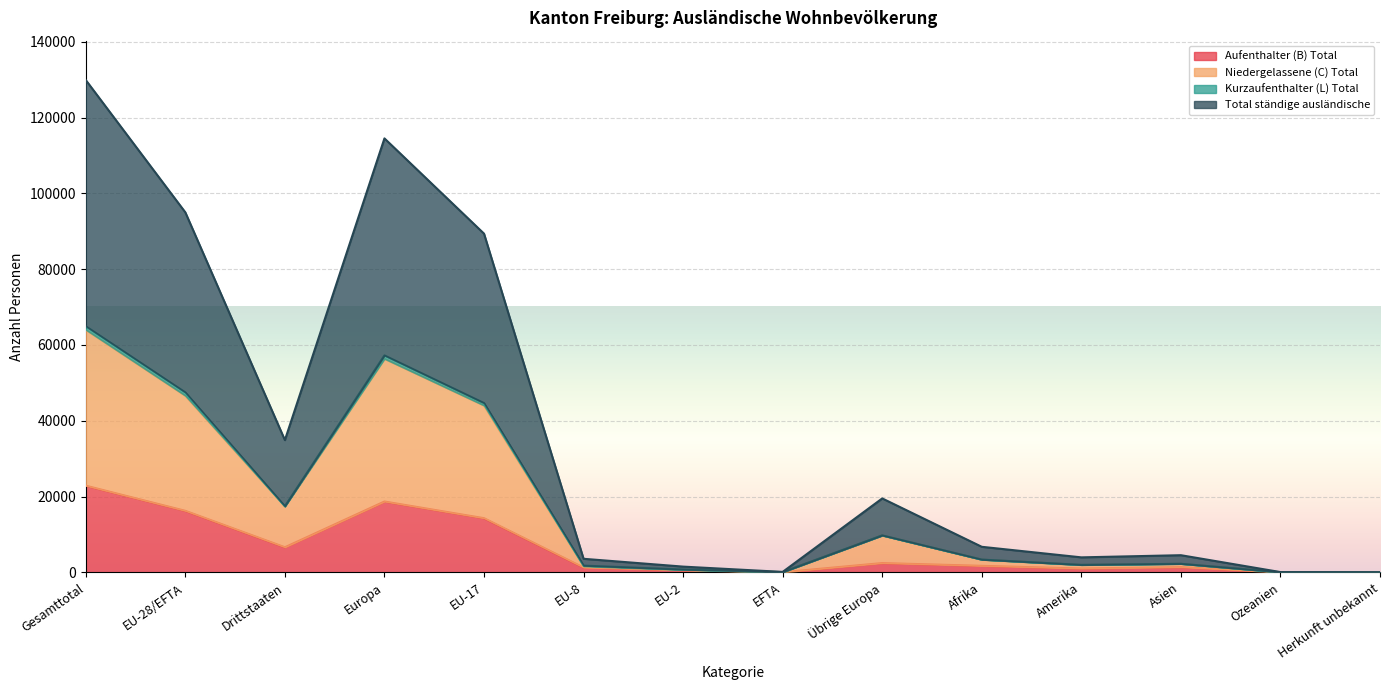

Where is the first local minimum for Total ständige ausländische?

Drittstaaten